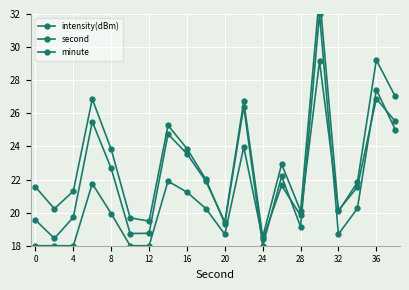

What is the minimum value for intensity(dBm)?

18.0